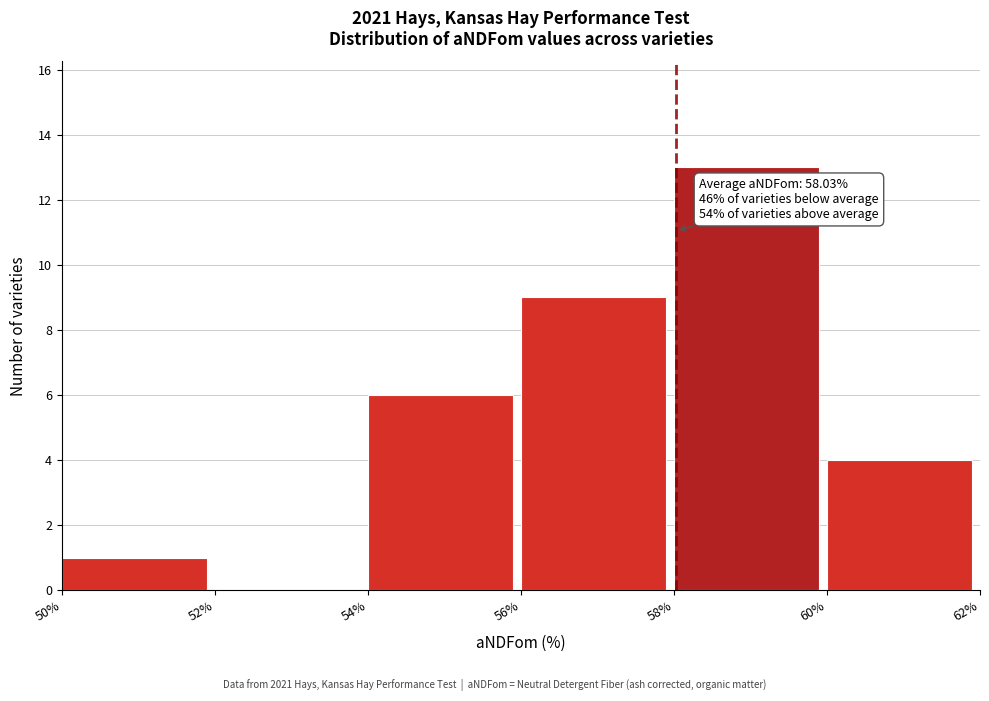

Over which range of the x-axis is the bar tallest?

58% to 60%